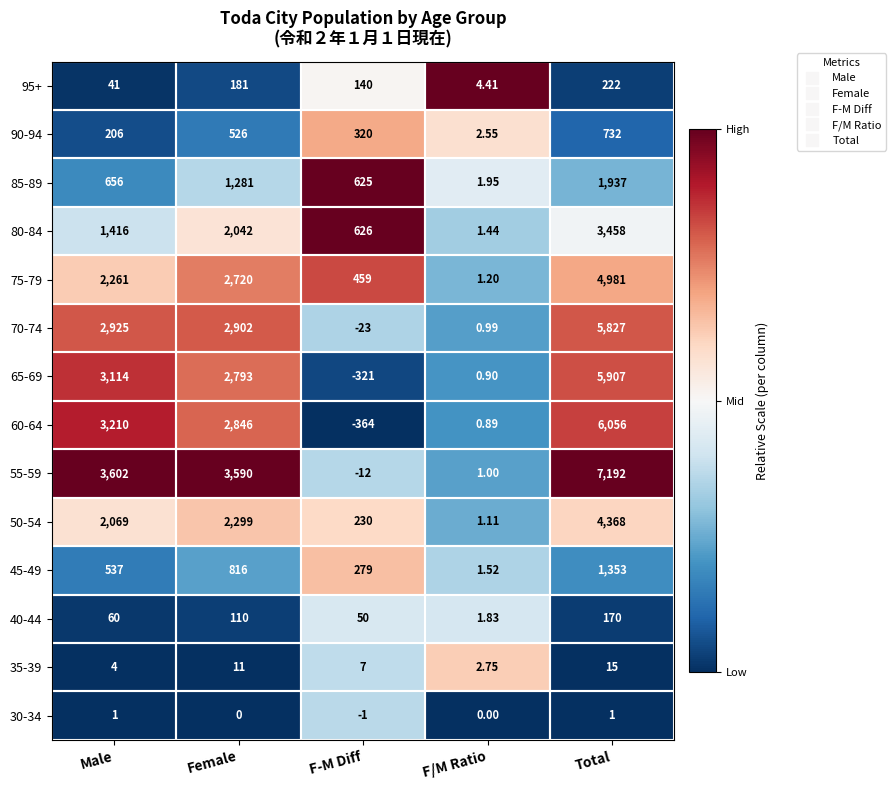

List the labels in order of 70-74 value, smallest first.

F-M Diff, F/M Ratio, Female, Male, Total